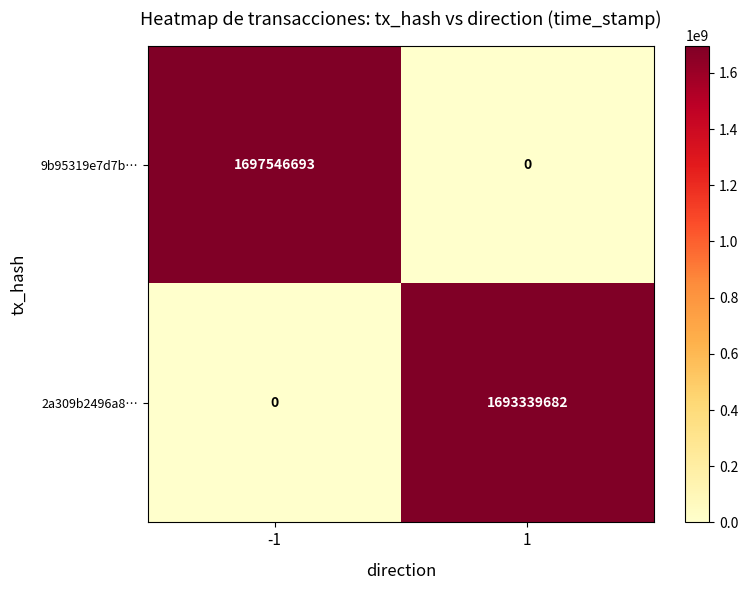

What is the sum of all 2a309b2496a8… values?

1693339682